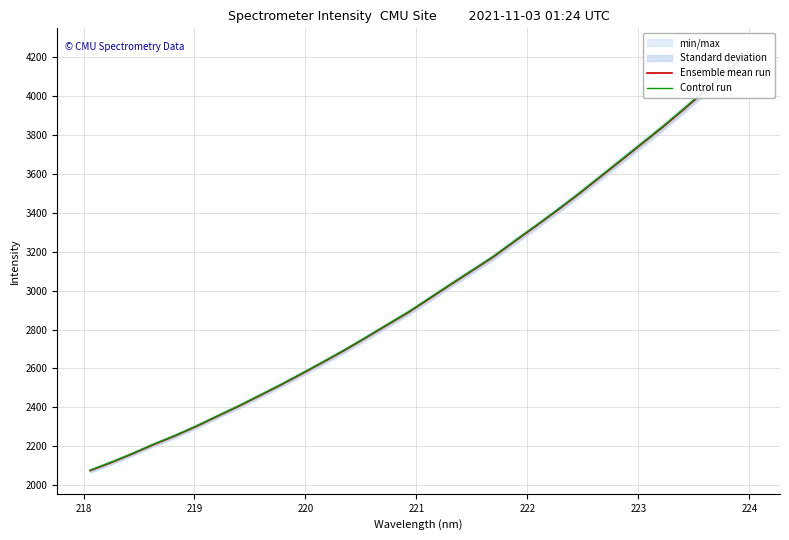

What is the average value of the Control run series?

3005.9